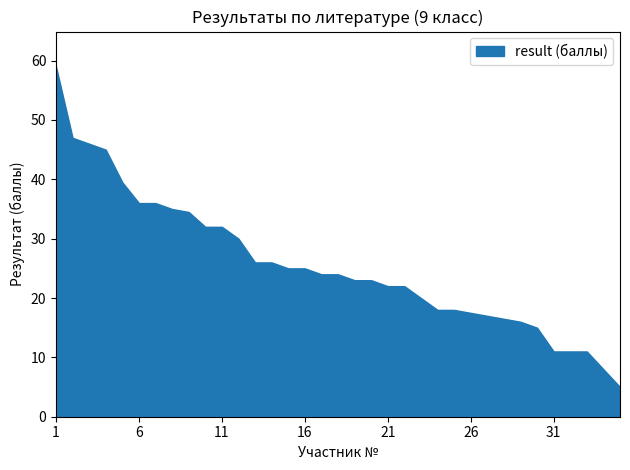

Count the number of categories in the chart.

35